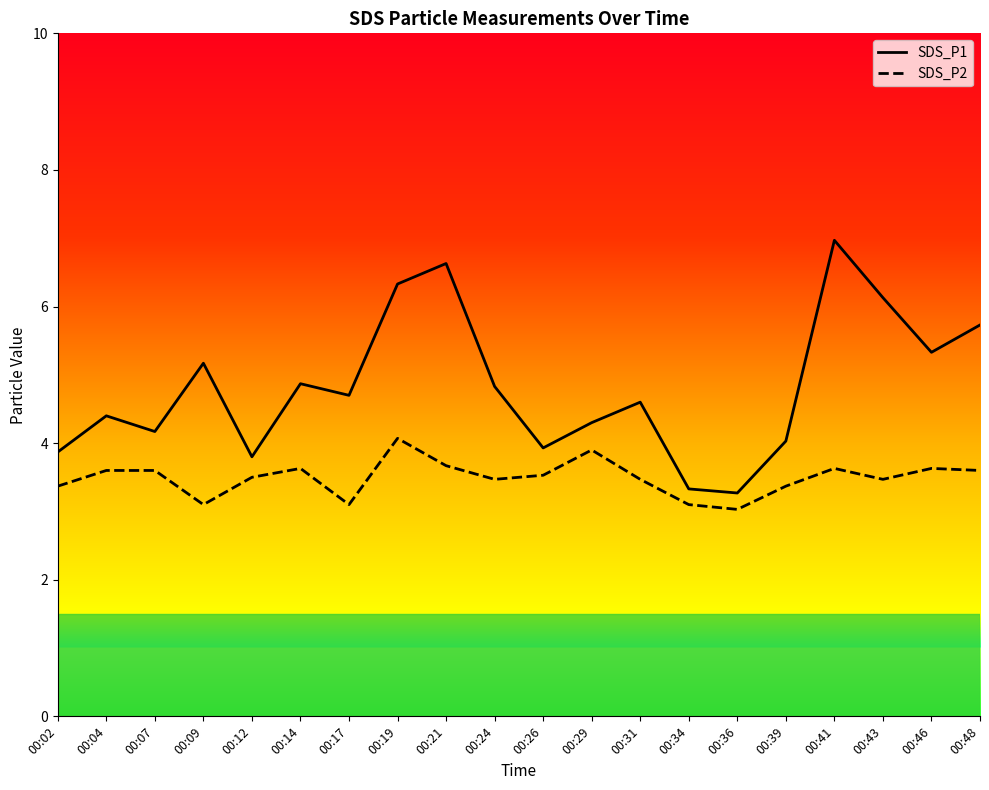

Which label corresponds to the largest value in the chart?

00:41